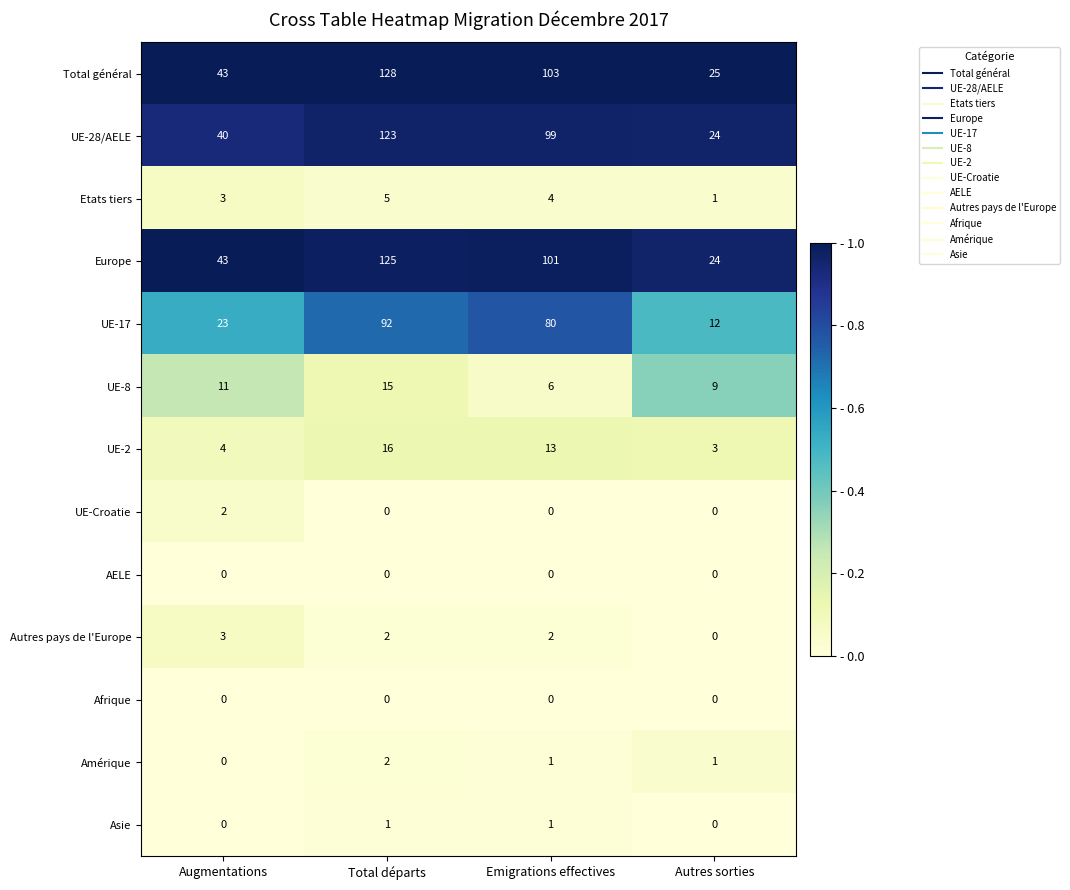

What is the approximate value of Autres pays de l'Europe at Augmentations?

3